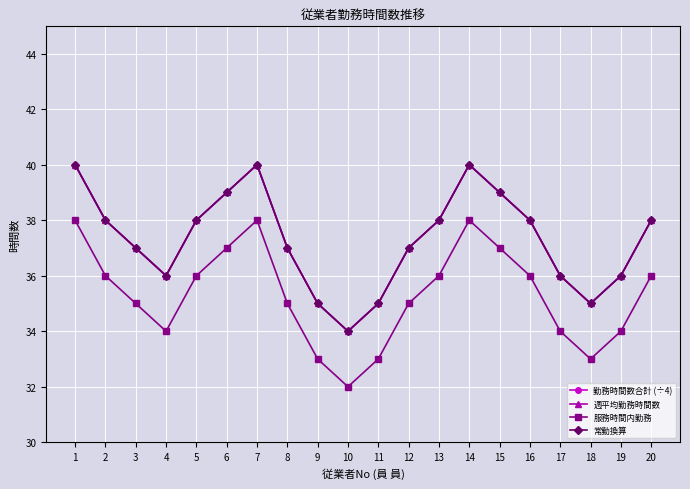

Count the 服務時間内勤務 values in the range 34 to 37.

13